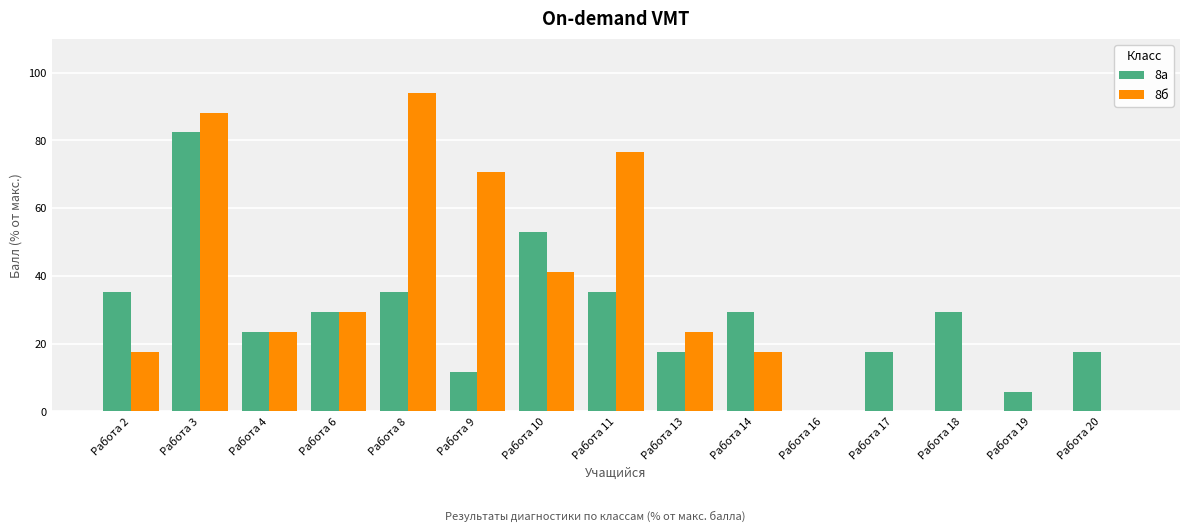

How many values in 8а are above zero?

14